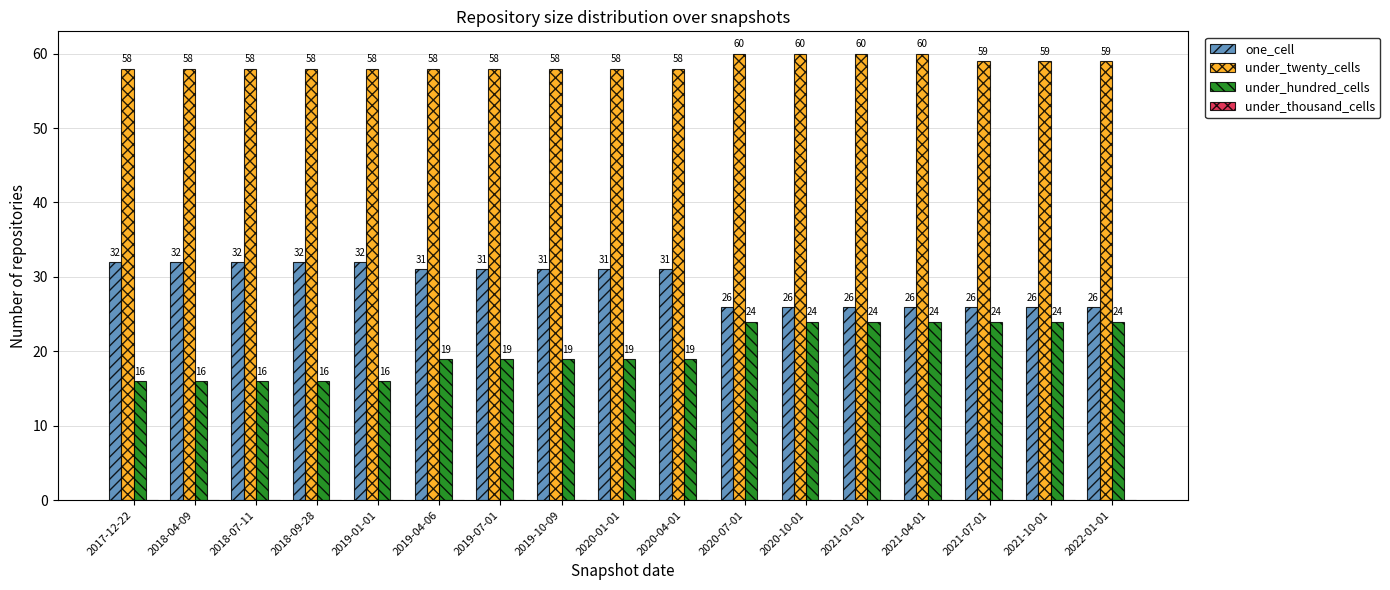

What is the value of the one_cell bar at the 1st from the left?

32